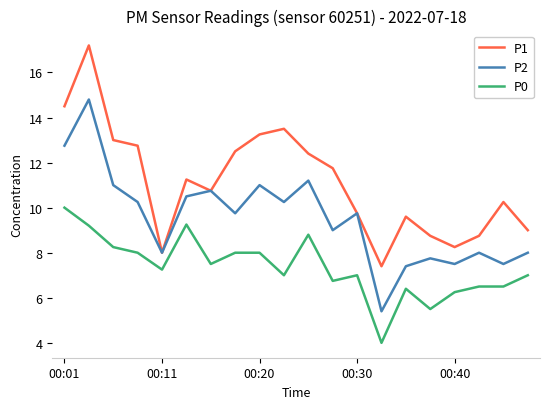

Which series has the largest total across all categories?

P1